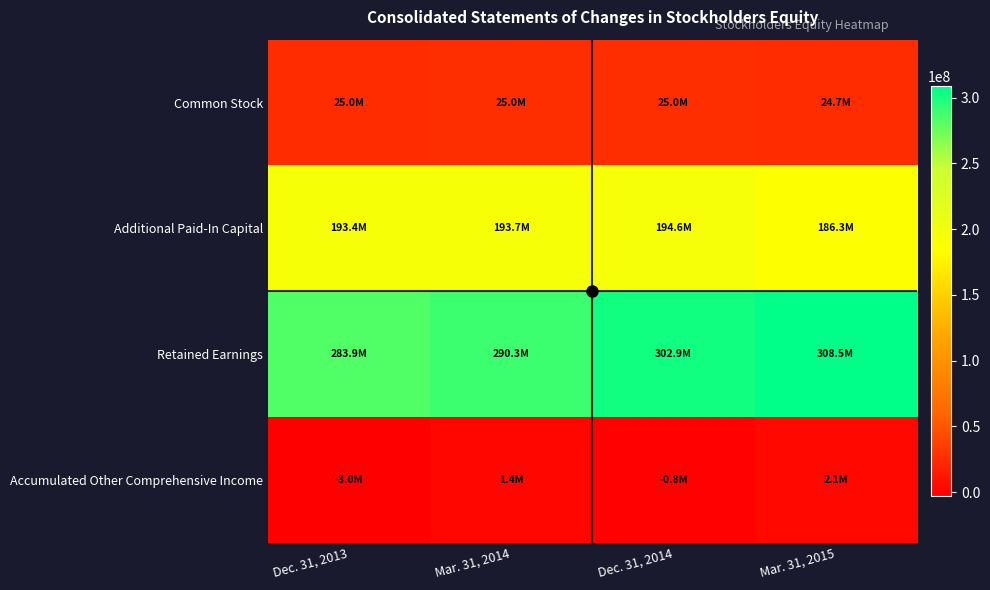

Which series changed the most between Mar. 31, 2014 and Mar. 31, 2015?

Retained Earnings